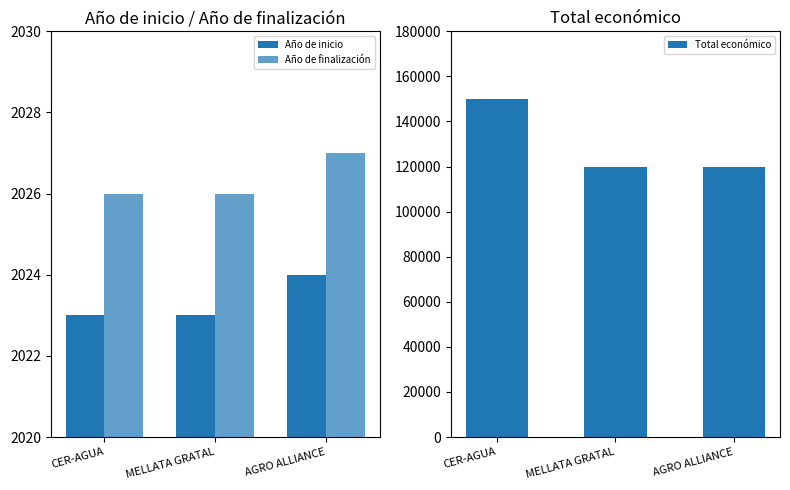

What is the sum of the Total económico values at MELLATA GRATAL and CER-AGUA?

270000